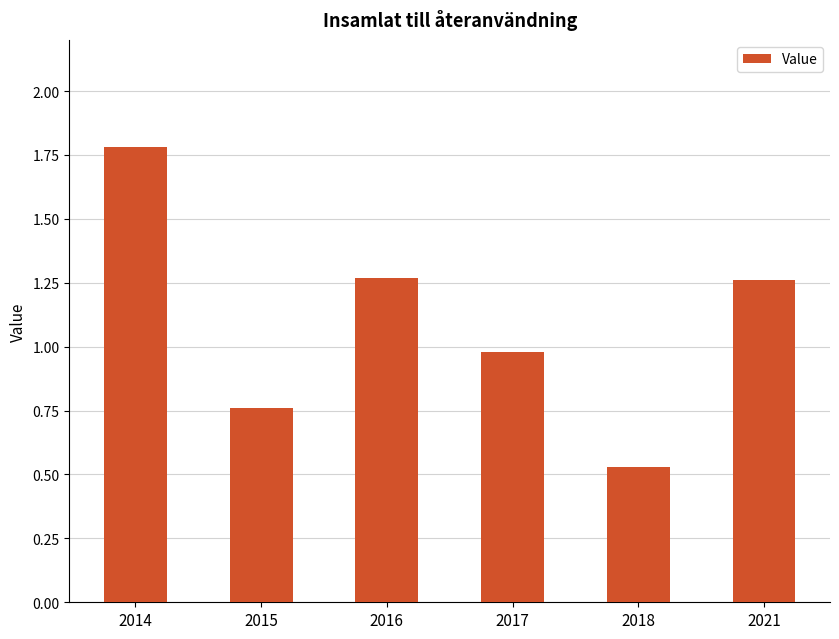

The value at 2016 is 0.4. True or false?

False